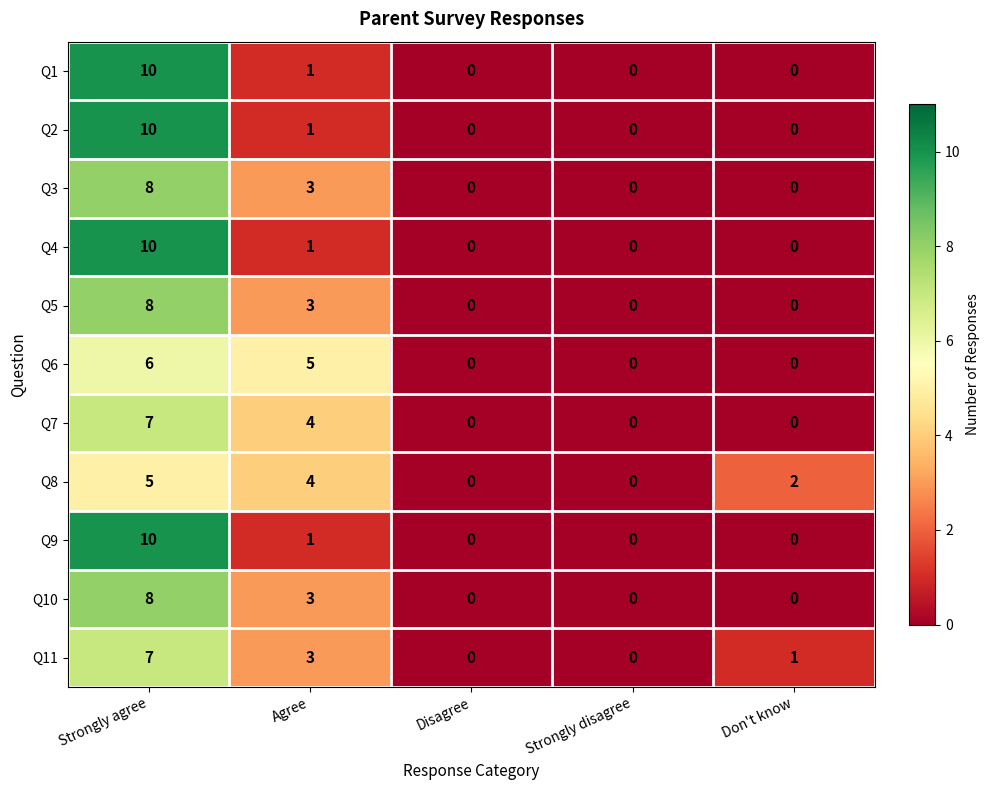

What is the highest value of the Q4 series?

10